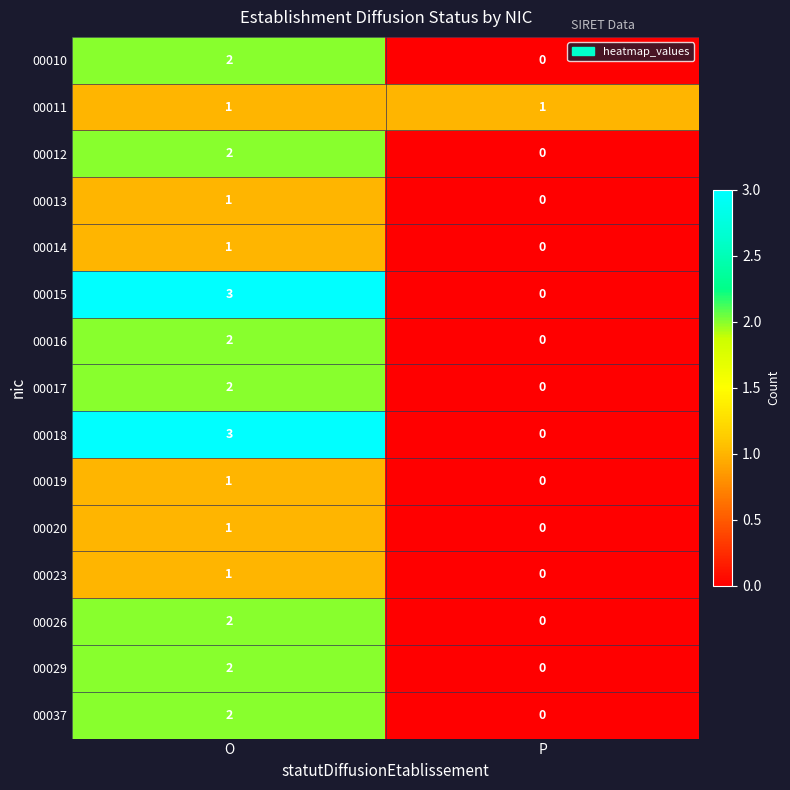

The value of 00026 at P is 0. True or false?

True